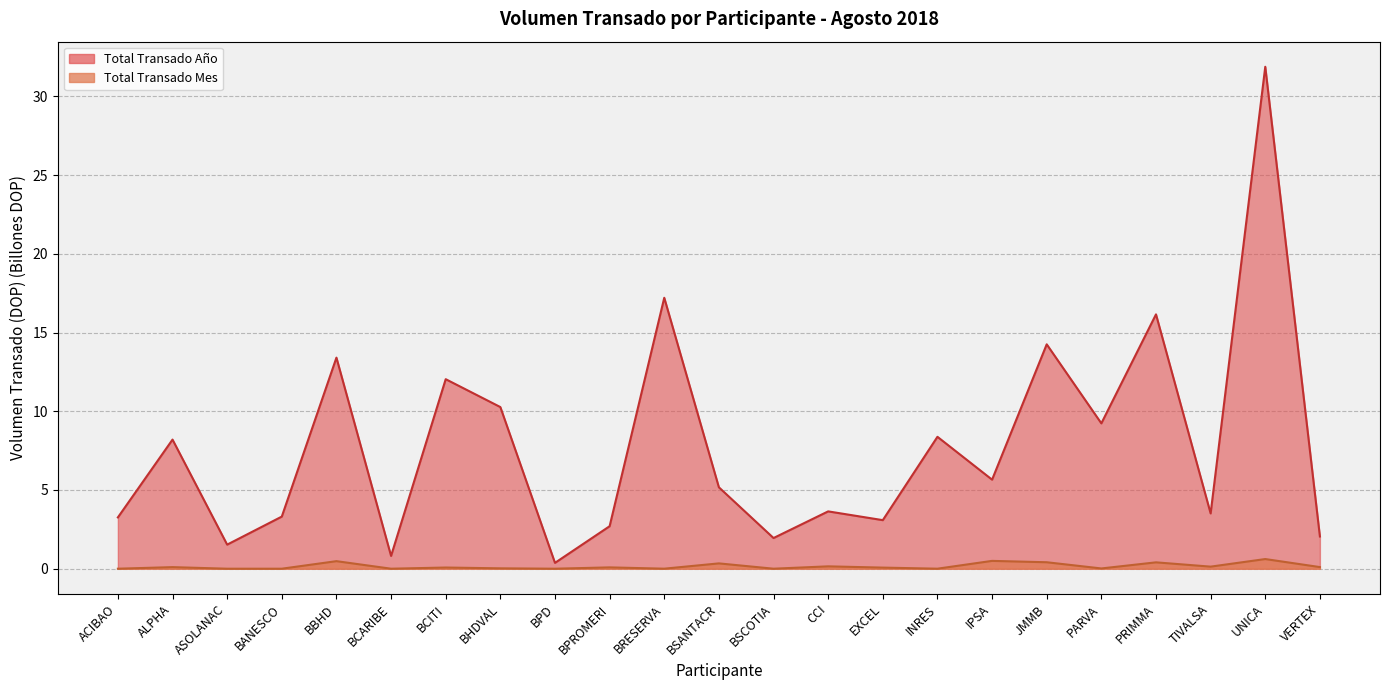

Reading right to left, list all the values displayed in this chart.

Total Transado Mes: VERTEX=0.1	UNICA=0.6	TIVALSA=0.1	PRIMMA=0.4	PARVA=0.0	JMMB=0.4	IPSA=0.5	INRES=0.0	EXCEL=0.1	CCI=0.2	BSCOTIA=0.0	BSANTACR=0.3	BRESERVA=0.0	BPROMERI=0.1	BPD=0.0	BHDVAL=0.0	BCITI=0.1	BCARIBE=0.0	BBHD=0.5	BANESCO=0.0	ASOLANAC=0.0	ALPHA=0.1	ACIBAO=0.0
Total Transado Año: VERTEX=2.0	UNICA=31.9	TIVALSA=3.5	PRIMMA=16.2	PARVA=9.2	JMMB=14.3	IPSA=5.7	INRES=8.4	EXCEL=3.1	CCI=3.6	BSCOTIA=1.9	BSANTACR=5.2	BRESERVA=17.2	BPROMERI=2.7	BPD=0.4	BHDVAL=10.3	BCITI=12.0	BCARIBE=0.8	BBHD=13.4	BANESCO=3.3	ASOLANAC=1.5	ALPHA=8.2	ACIBAO=3.3